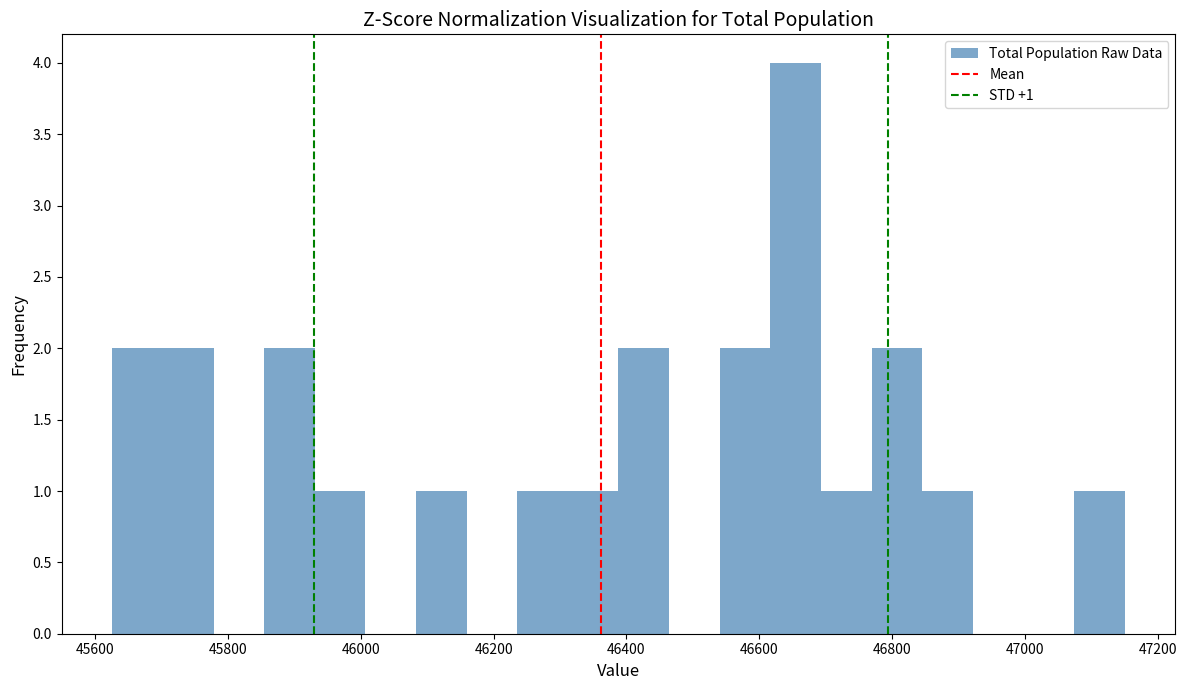

Read against the x-axis, roughly where is the centre of the tallest bar?

46660